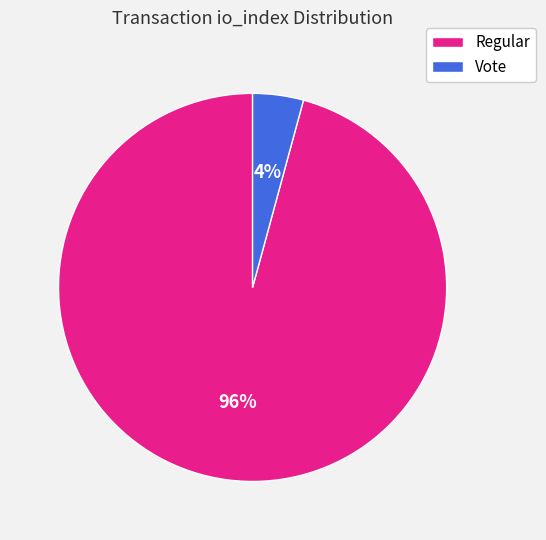

Which slice is the largest?

Regular